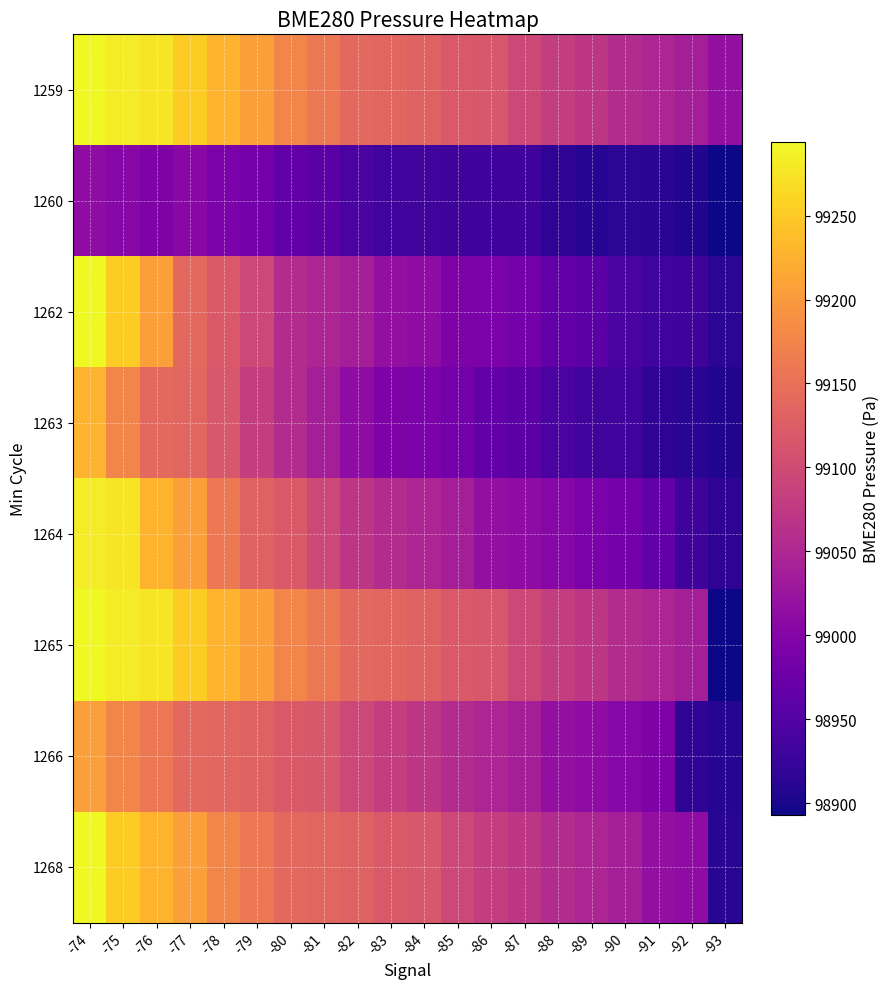

At which category is the sum across all series the highest?

-74